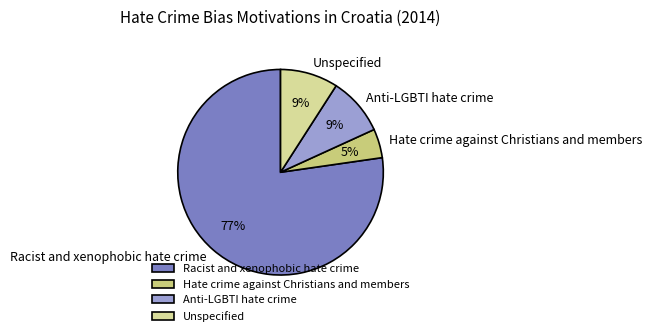

To the nearest percent, what is the average slice percentage?

25%